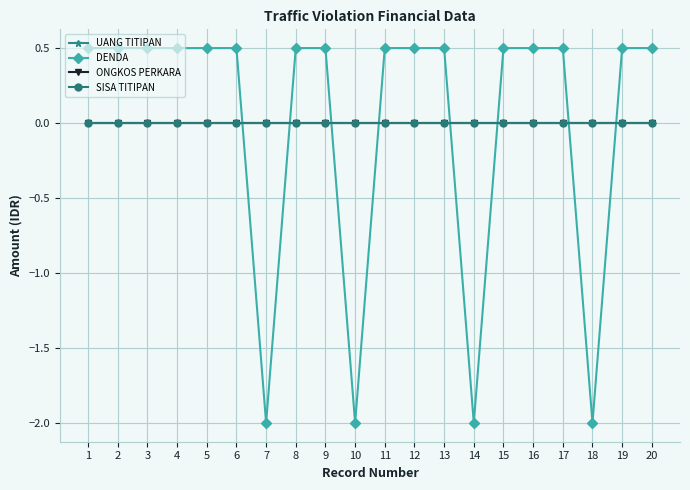

Which has a higher value, 15 or 6?

15